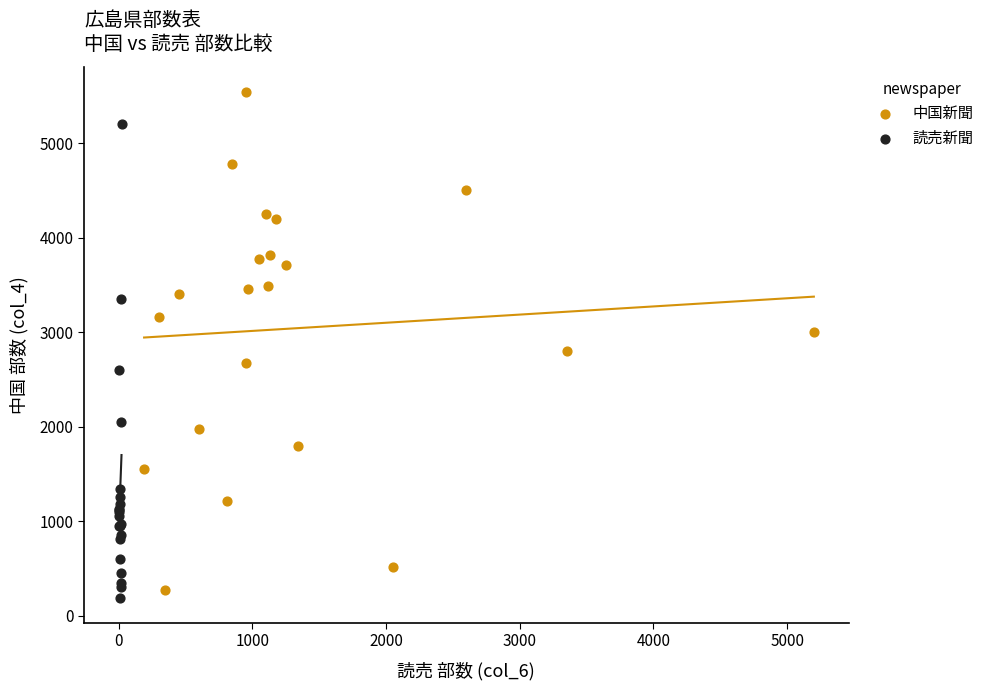

Which series contains the highest Y value?

中国新聞